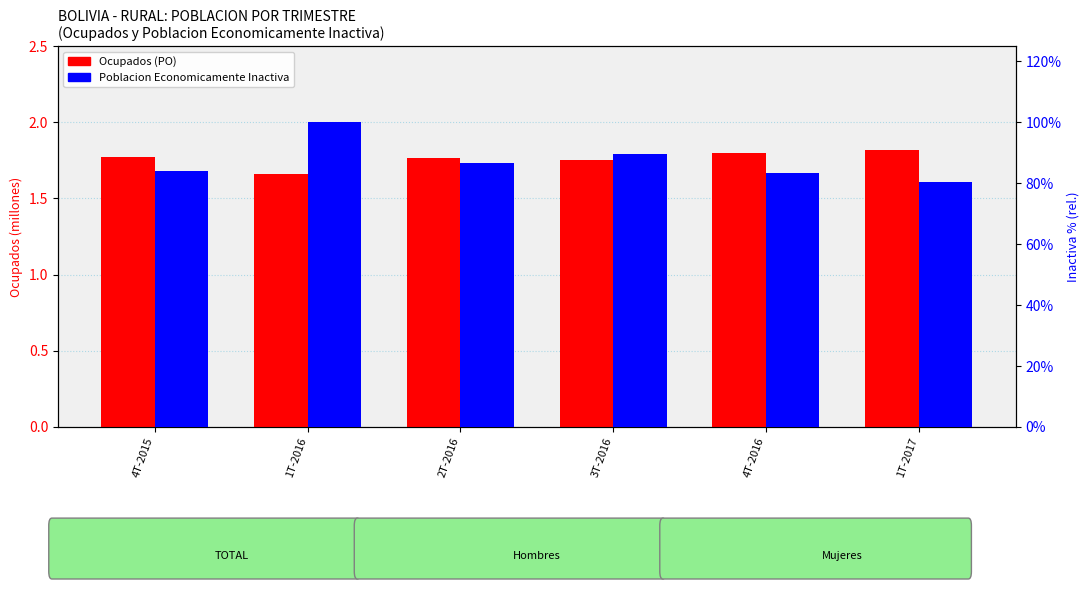

At which label is Poblacion Economicamente Inactiva closest to 90?

3T-2016